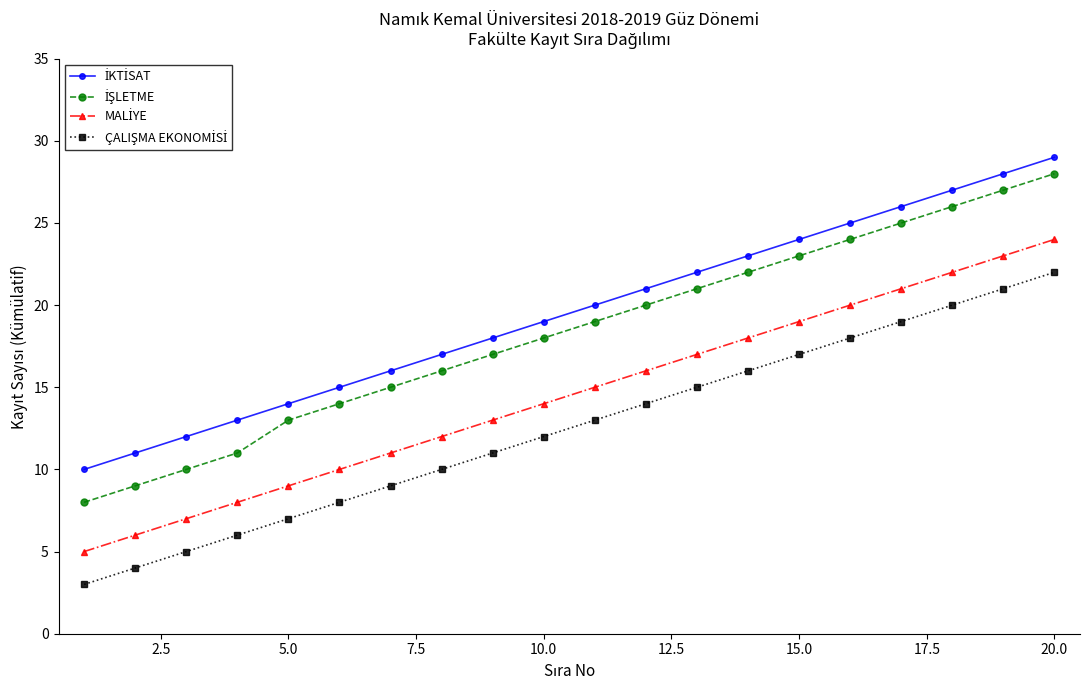

What is the greatest value displayed?

29